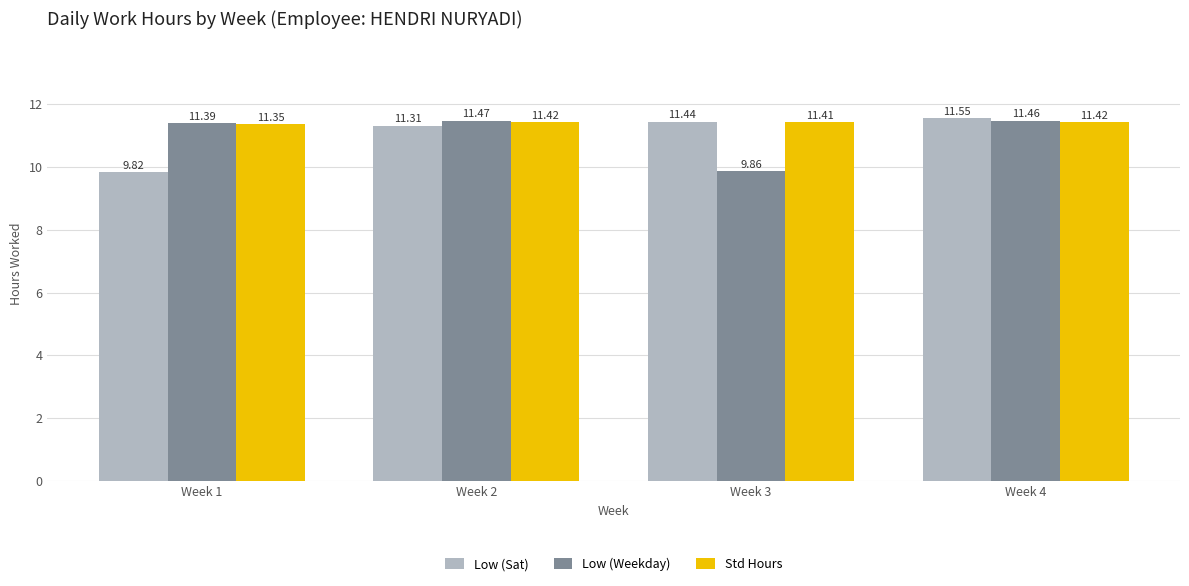

Between Week 2 and Week 4, which series saw the biggest shift?

Low (Sat)